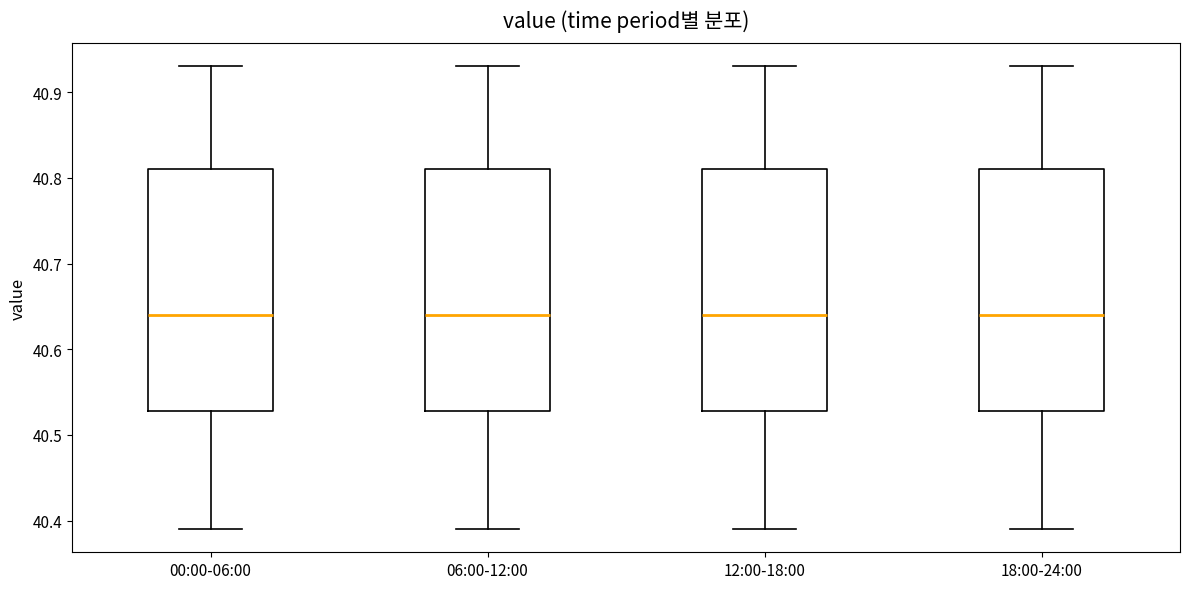

Where does the median line of the box for 06:00-12:00 sit on the y-axis? The values are not printed on the chart, so give them approximately, as read against the axis.

40.64